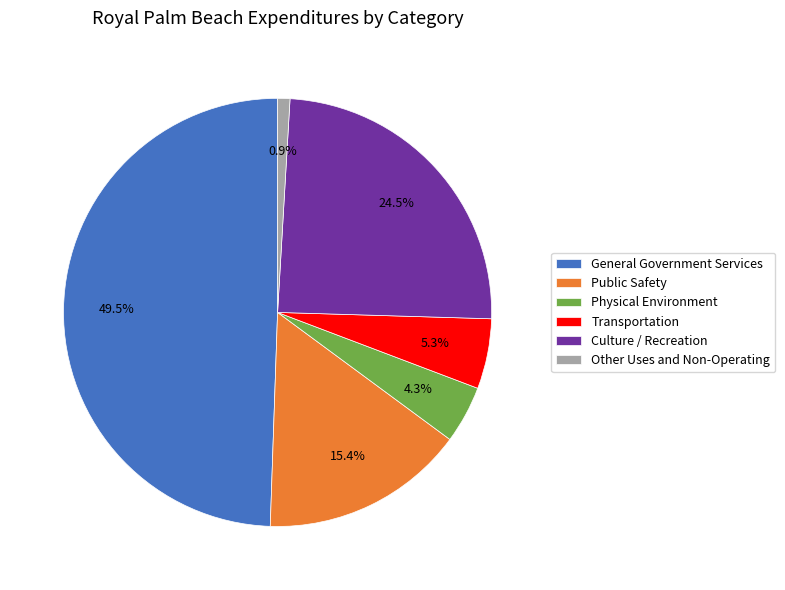

Rank the categories by value from lowest to highest.

Other Uses and Non-Operating, Physical Environment, Transportation, Public Safety, Culture / Recreation, General Government Services